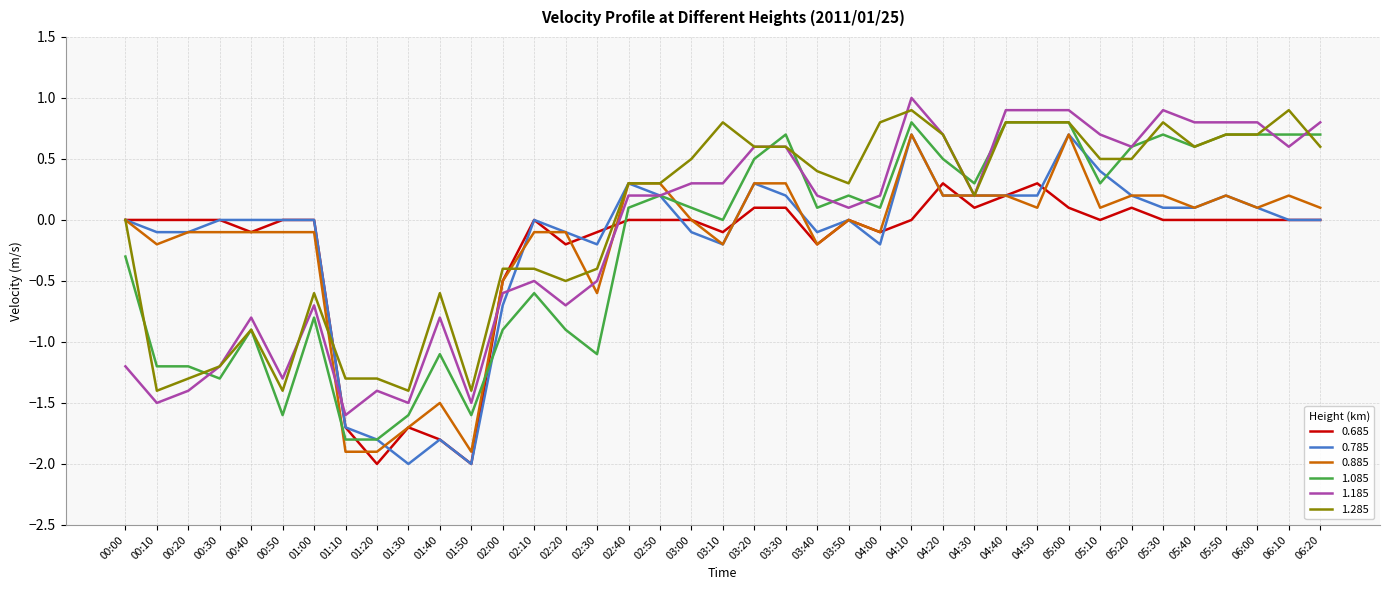

What is the average value of the 0.685 series?

-0.2